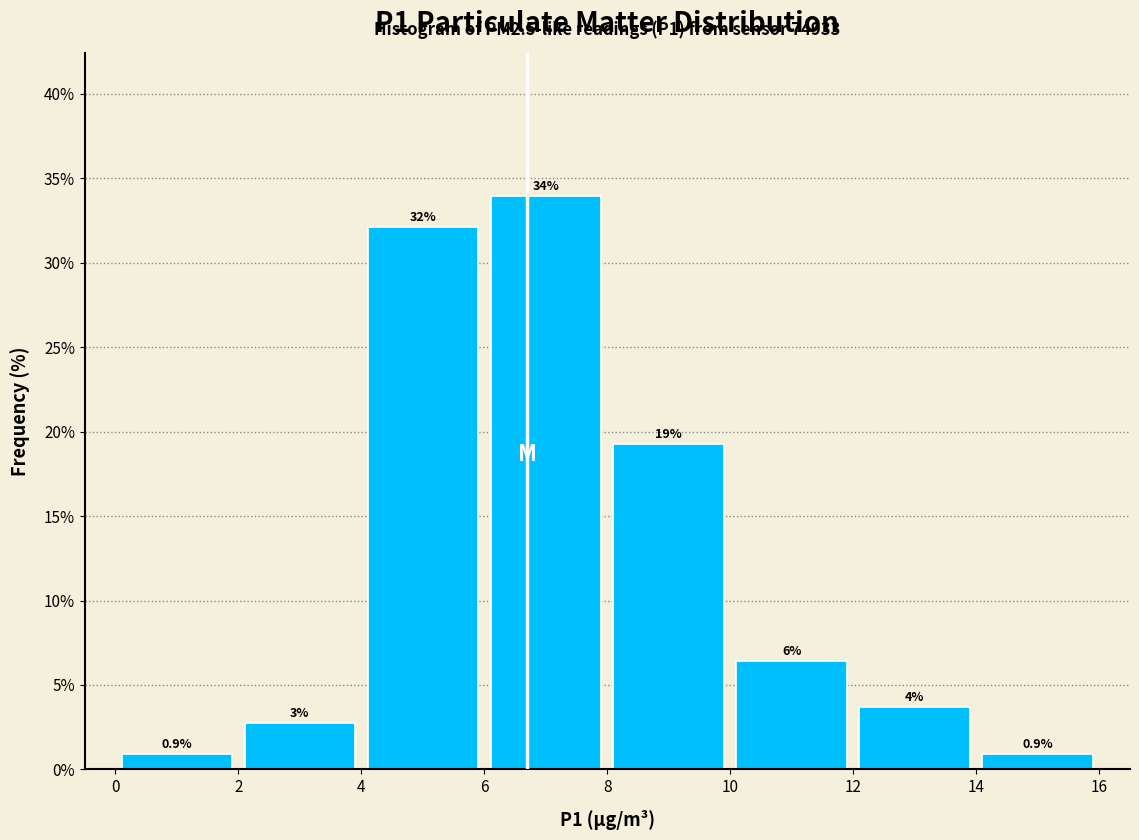

Over which range of the x-axis is the bar tallest?

6 to 8